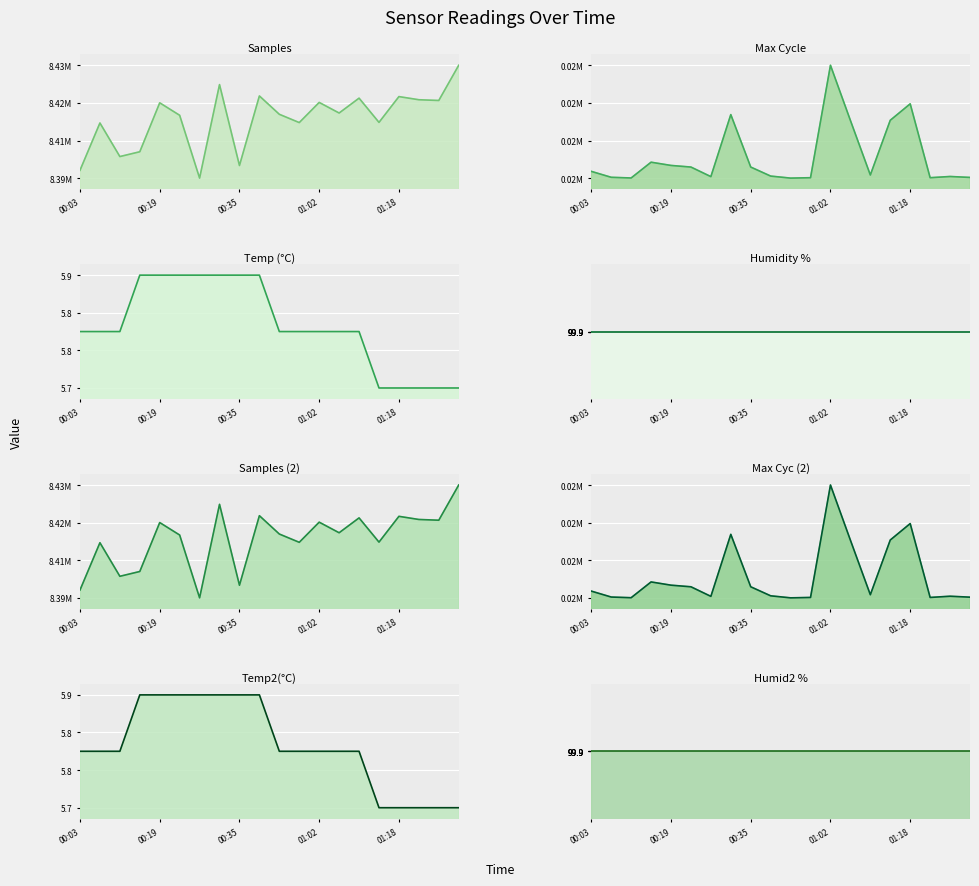

Read the Temp value at 6.

5.9